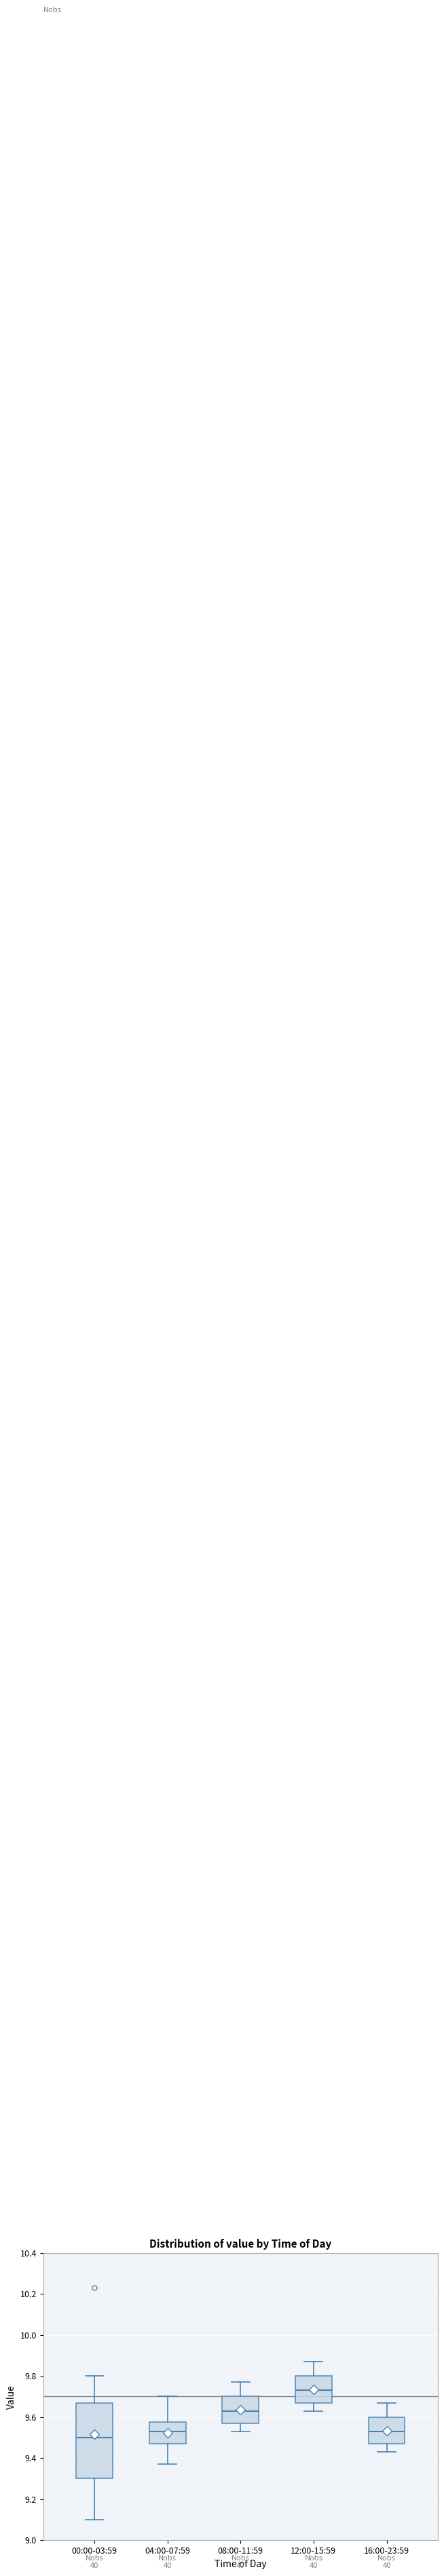

Which box is the tallest, from its lower edge to its upper edge?

00:00-03:59